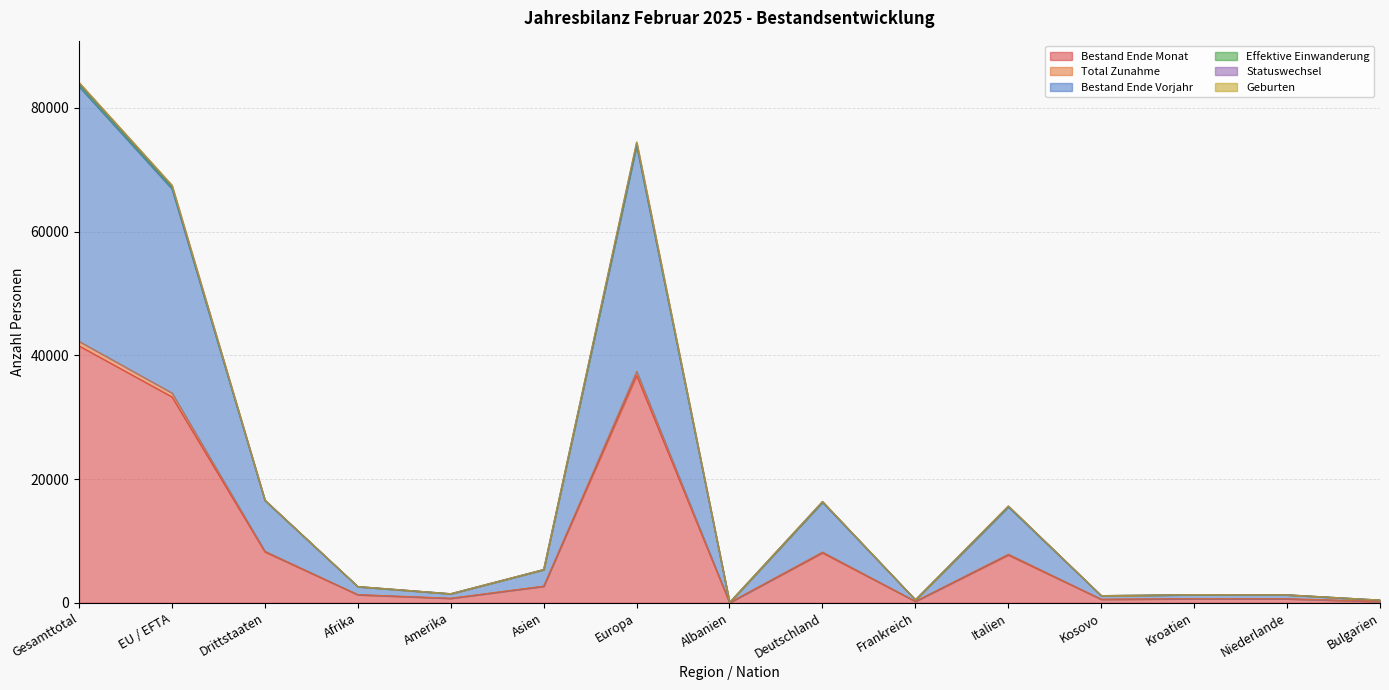

At which label does Bestand Ende Vorjahr reach its minimum?

Albanien